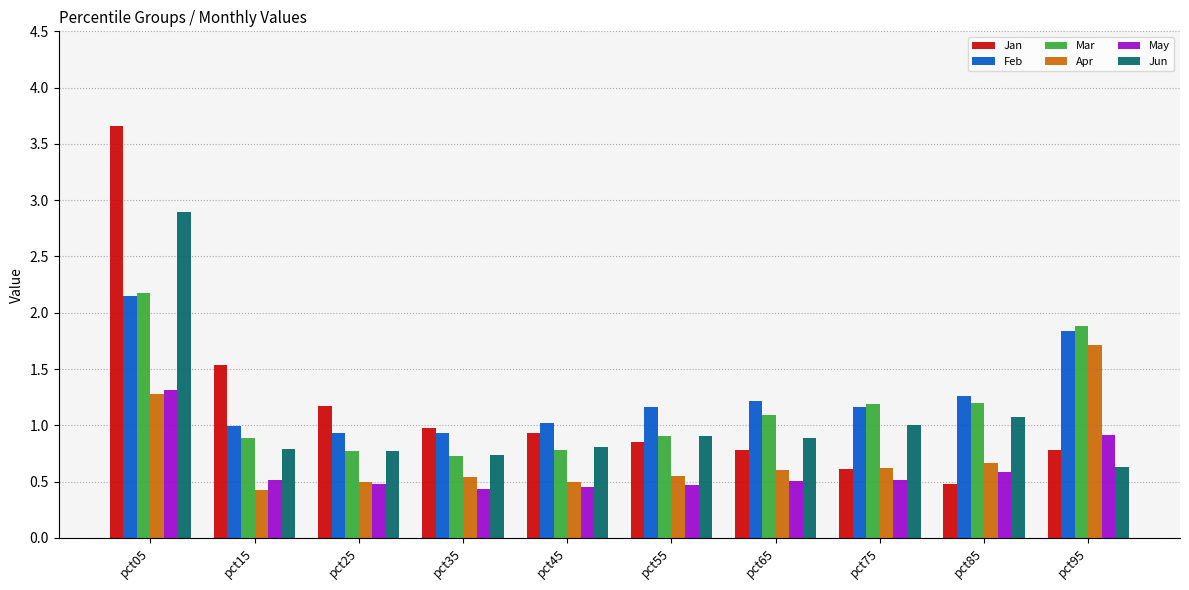

The Jun series shows 0.7 at pct35. True or false?

True